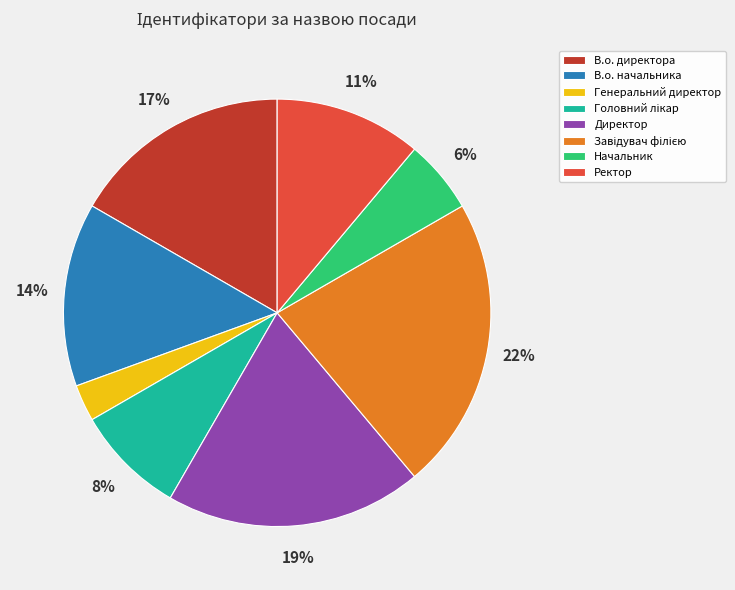

What percentage is the Директор slice, to the nearest percent?

19%